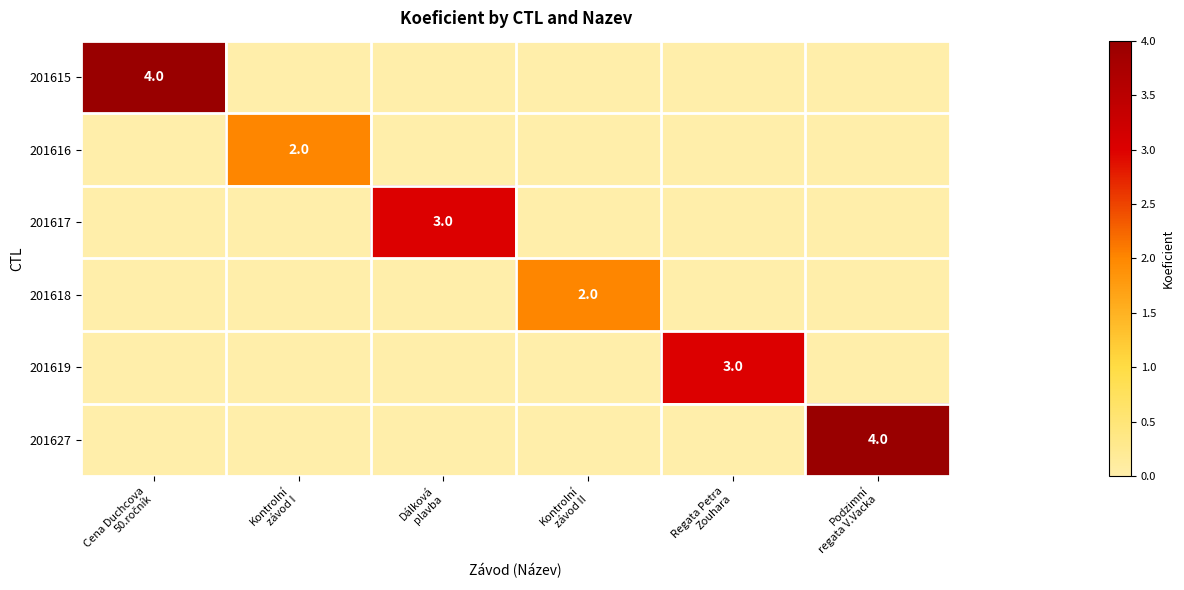

The 201617 series shows 3 at Dálková plavba. True or false?

True